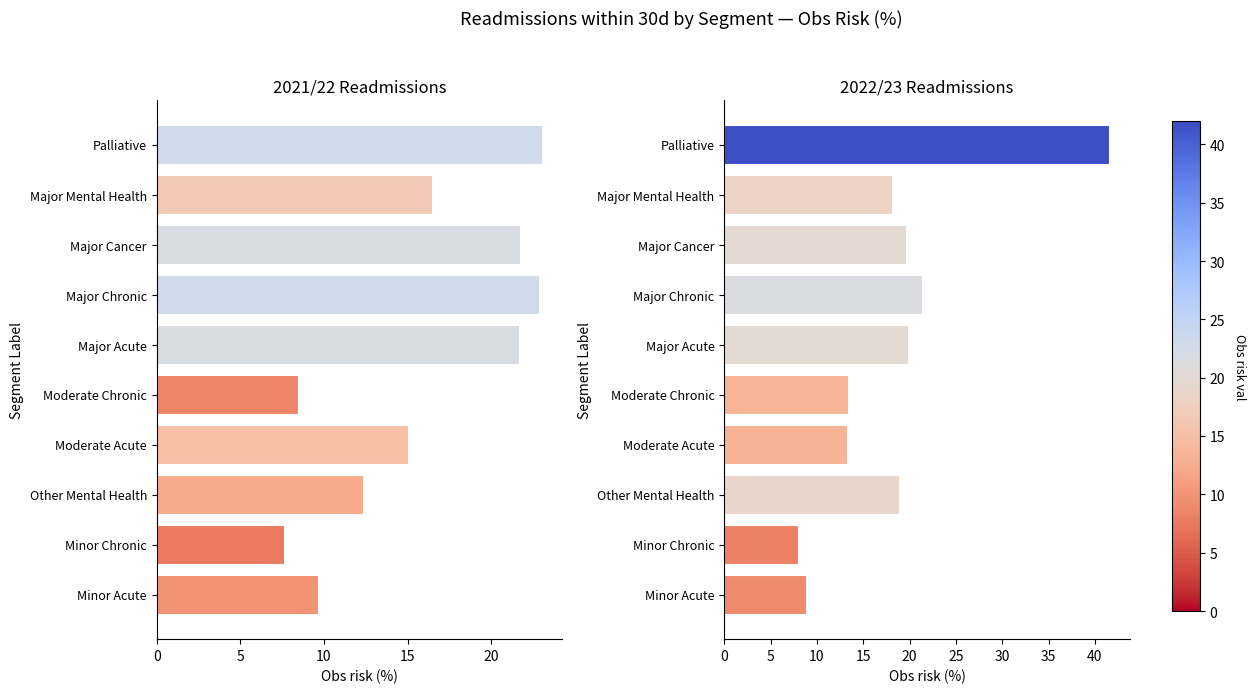

What is the approximate value of 2022/23 at Moderate Acute?

13.3